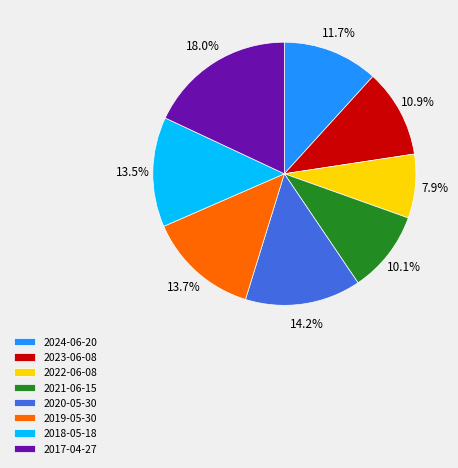

Is it true that 2024-06-20 is 1% of the pie?

False